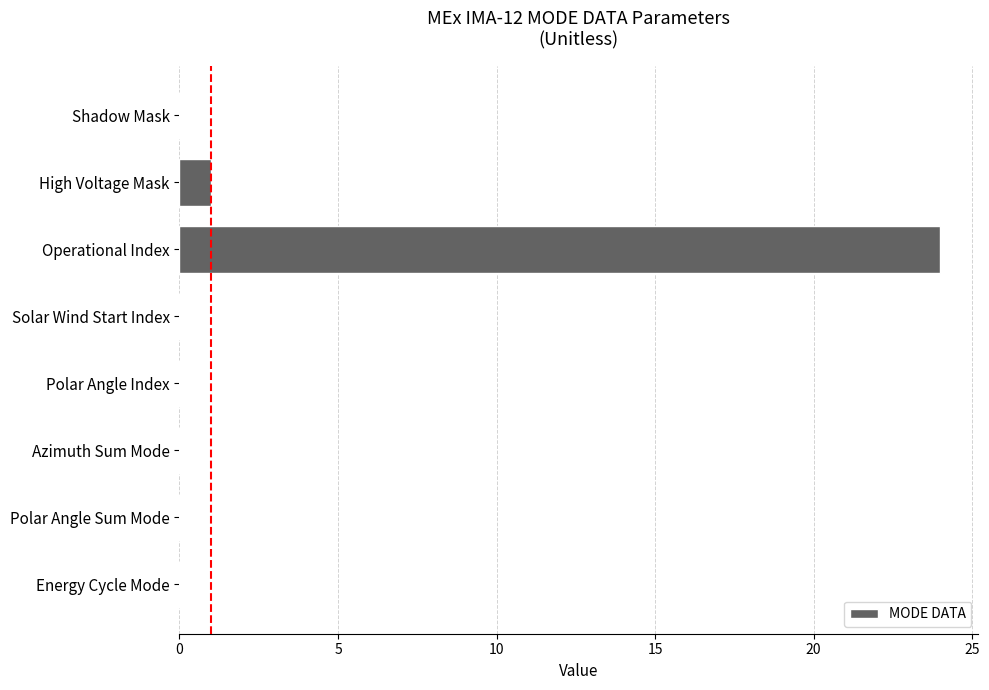

Reading bottom to top, transcribe all the data shown in this chart.

Energy Cycle Mode=0	Polar Angle Sum Mode=0	Azimuth Sum Mode=0	Polar Angle Index=0	Solar Wind Start Index=0	Operational Index=24	High Voltage Mask=1	Shadow Mask=0